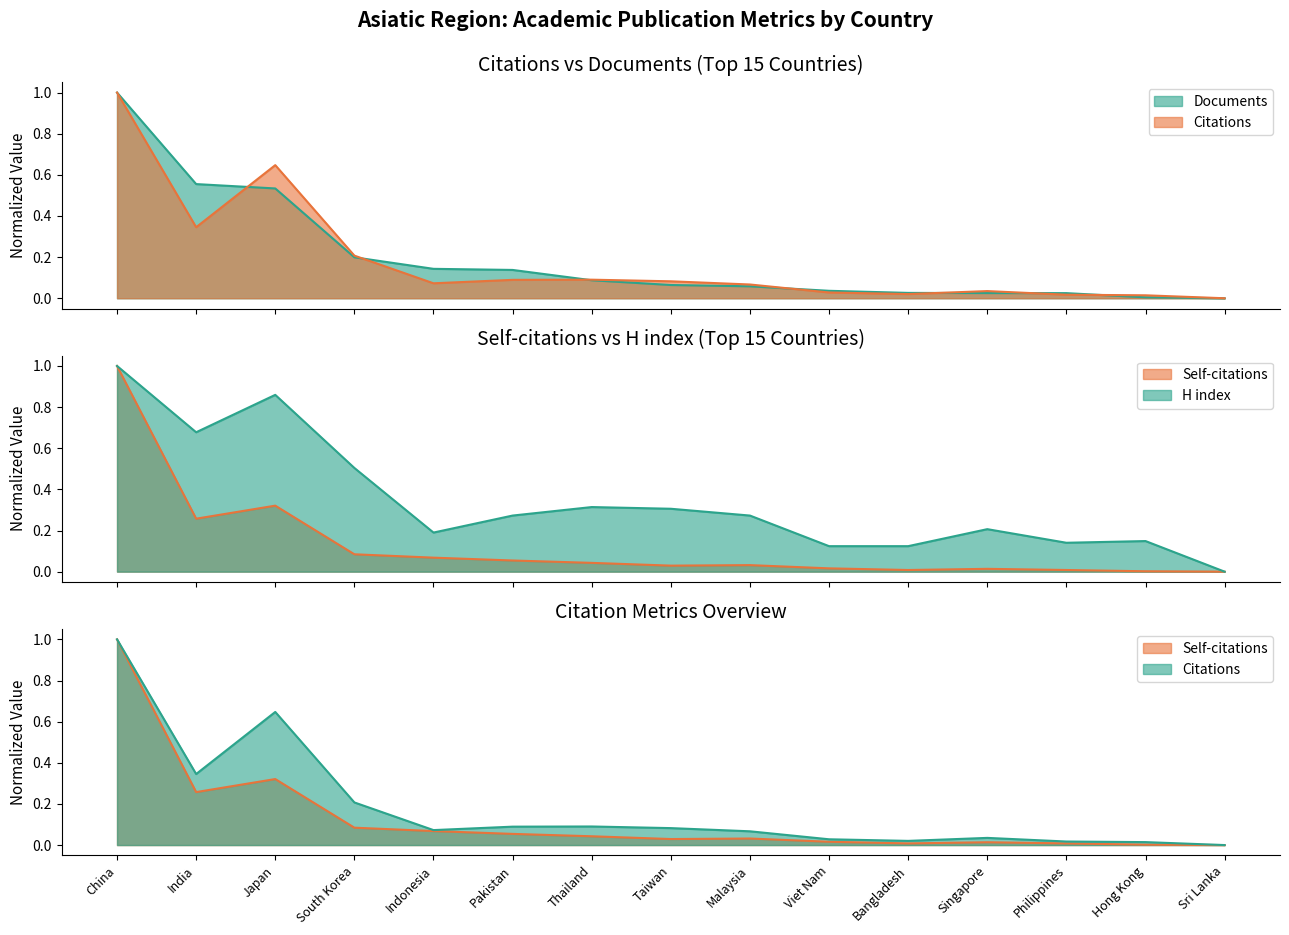

What is the total value across all series at Thailand?

0.5